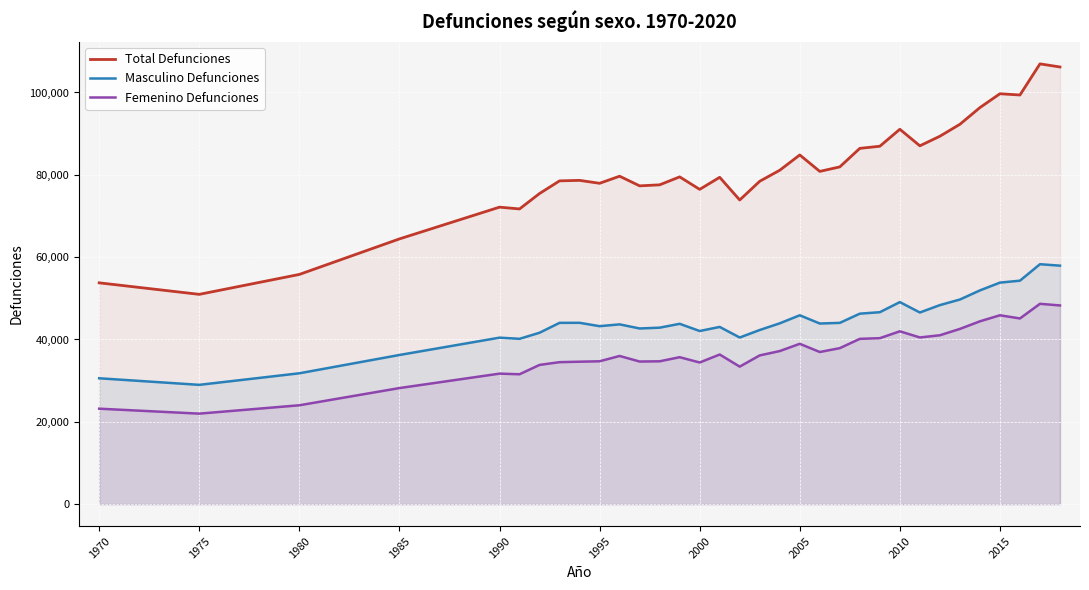

Does the chart display data point markers on the line(s)?

No